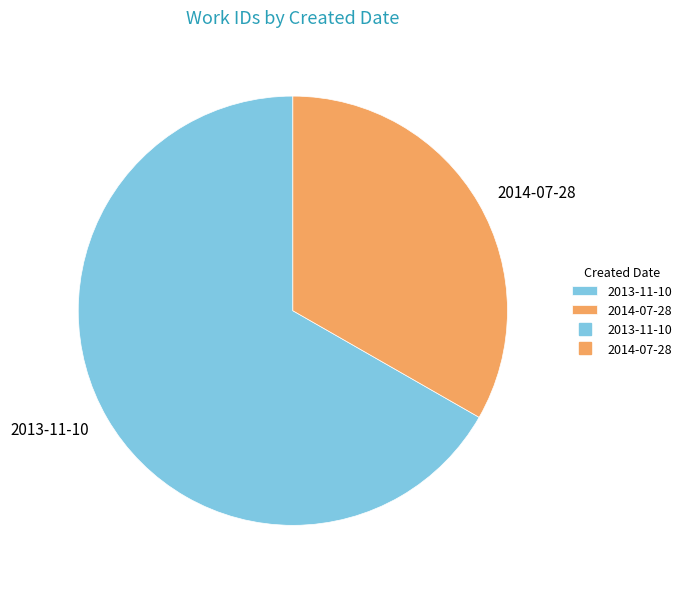

Is it true that 2013-11-10 is 52% of the pie?

False